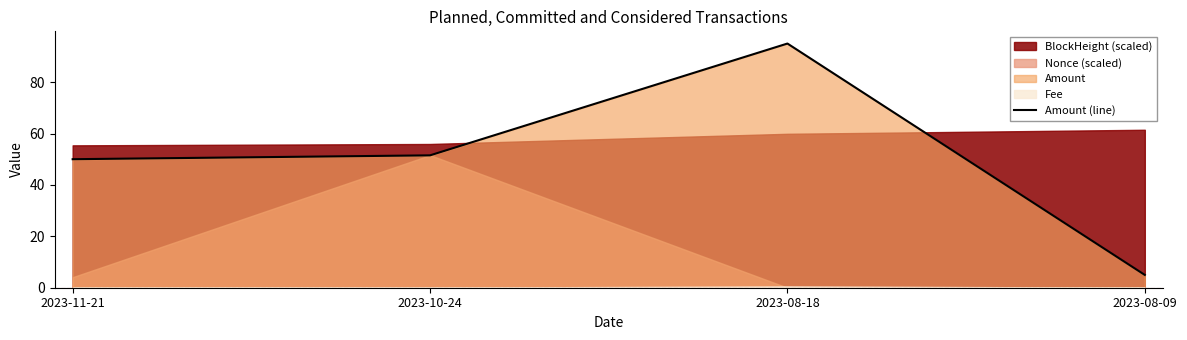

Between 2023-08-18 and 2023-10-24, which is larger?

2023-08-18